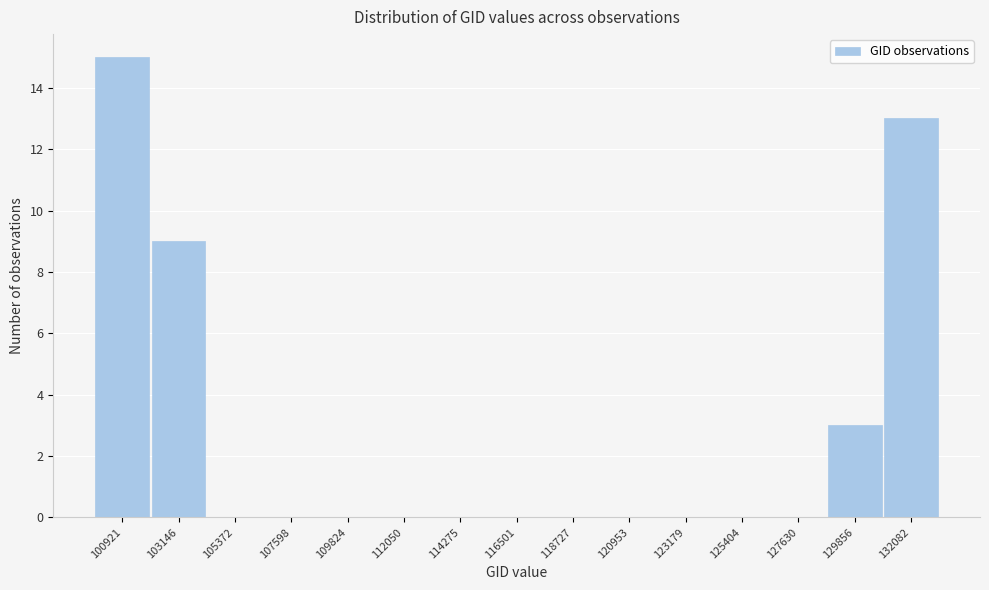

Reading left to right, extract all data points from this chart.

100921=15	103146=9	105372=0	107598=0	109824=0	112050=0	114275=0	116501=0	118727=0	120953=0	123179=0	125404=0	127630=0	129856=3	132082=13